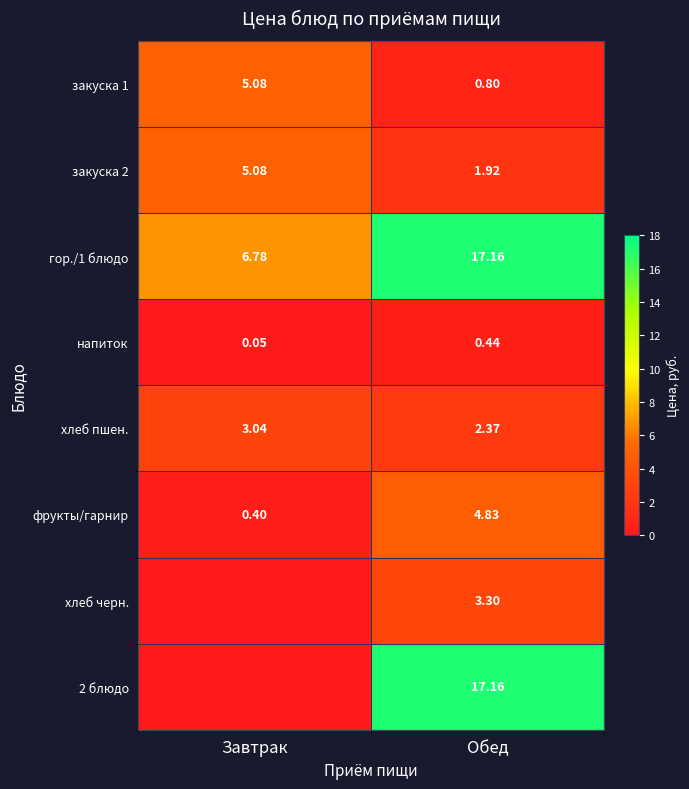

How many data points in закуска 1 are less than 5?

1